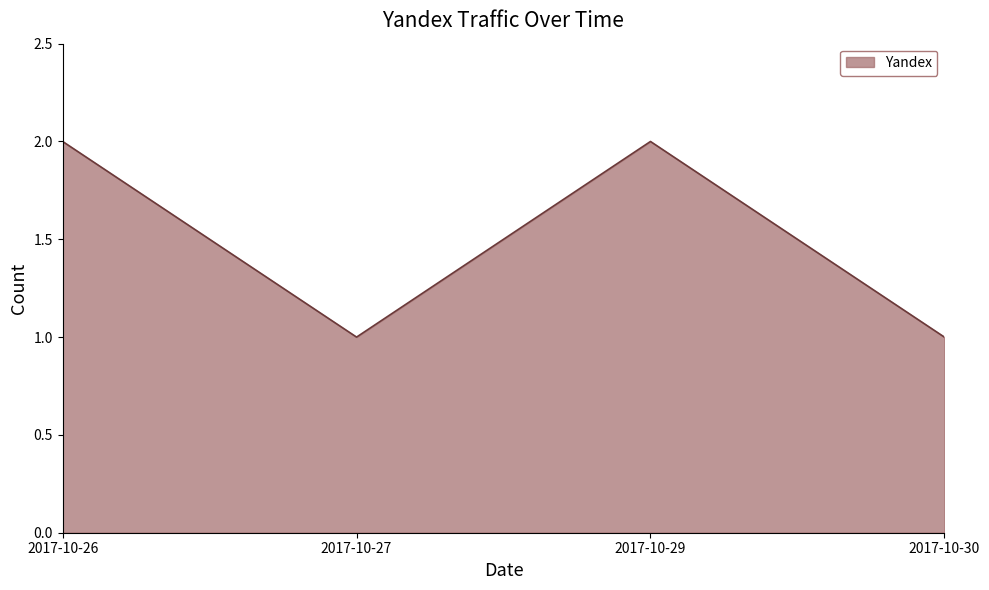

Approximately how many times larger is the value at 2017-10-26 compared to 2017-10-27?

2.0